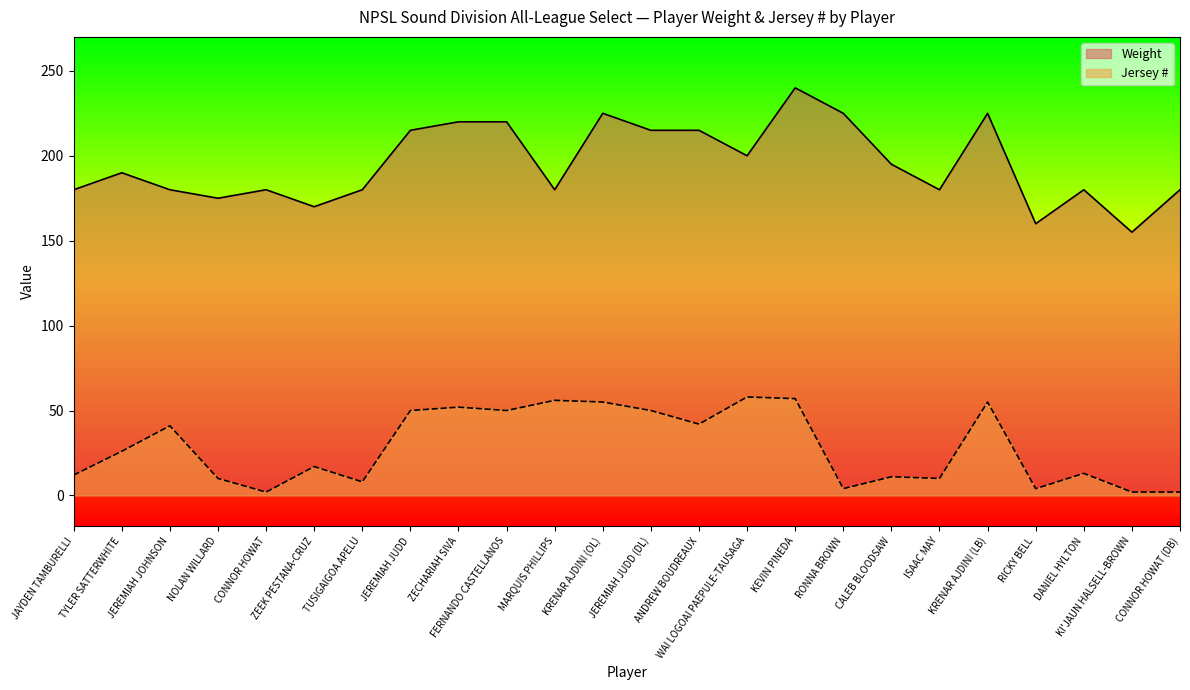

What are all the series names shown in the legend?

Weight, Jersey #